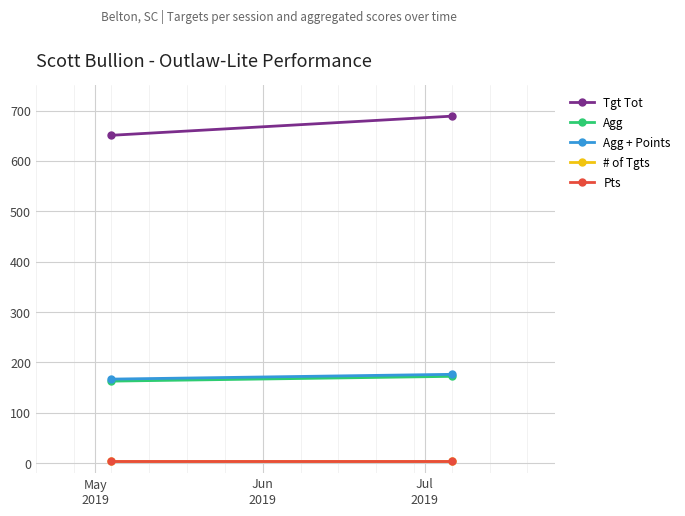

What is the sum of all Agg values?

335.0